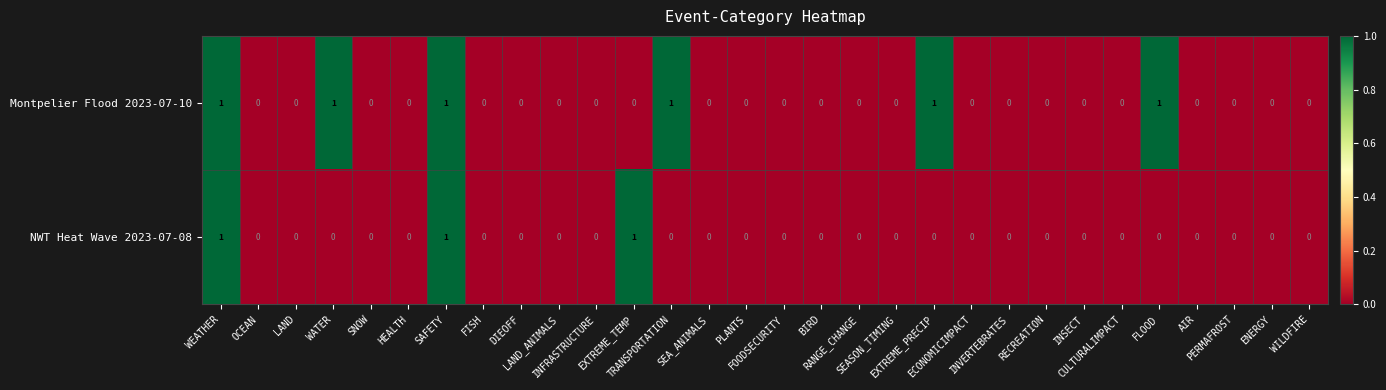

How many distinct data groups are displayed?

2